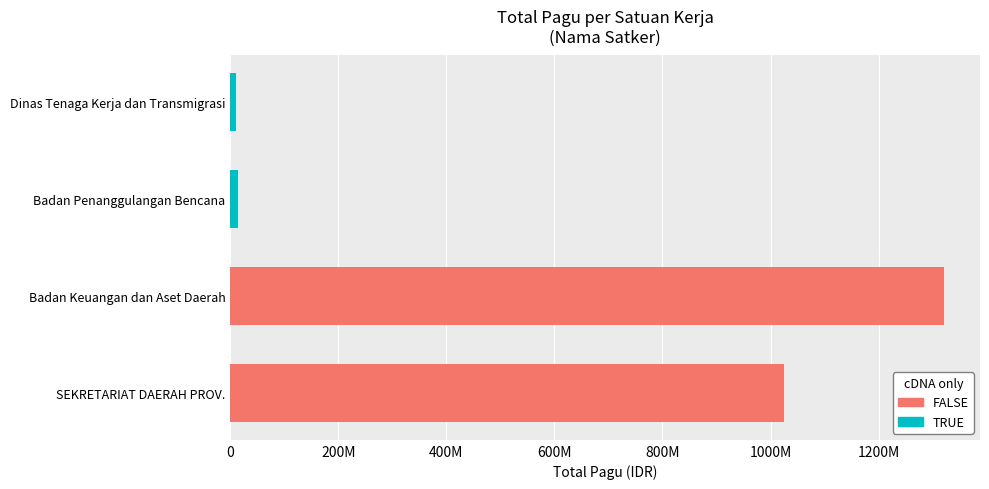

Does the chart contain any negative values?

No